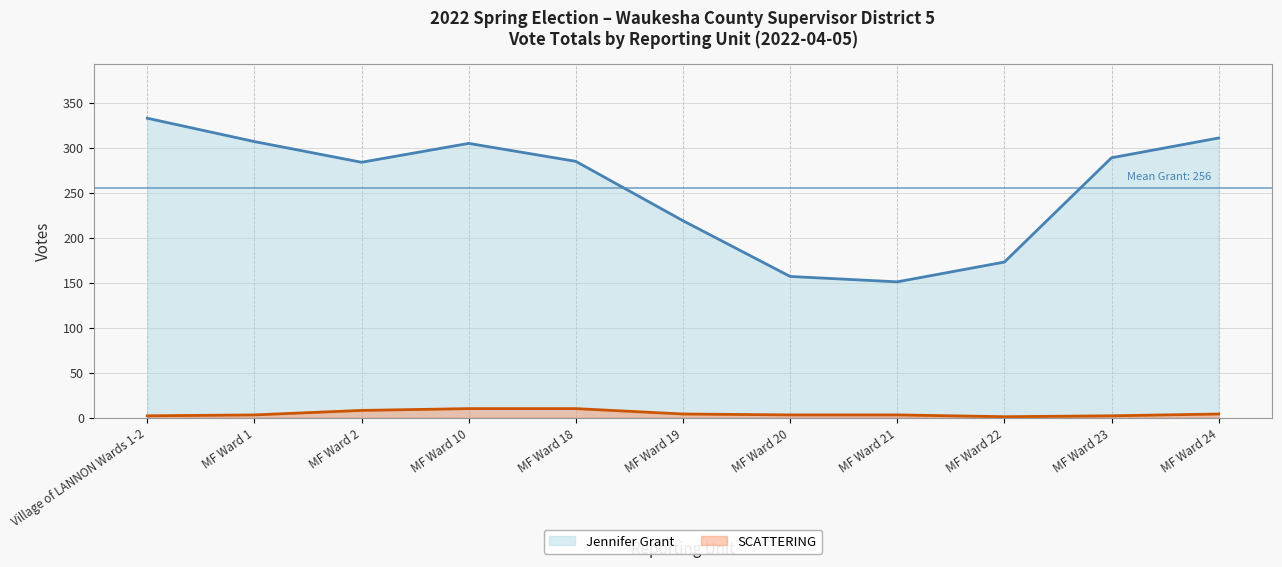

True or false: SCATTERING has more than 0 points higher than both neighbors.

False